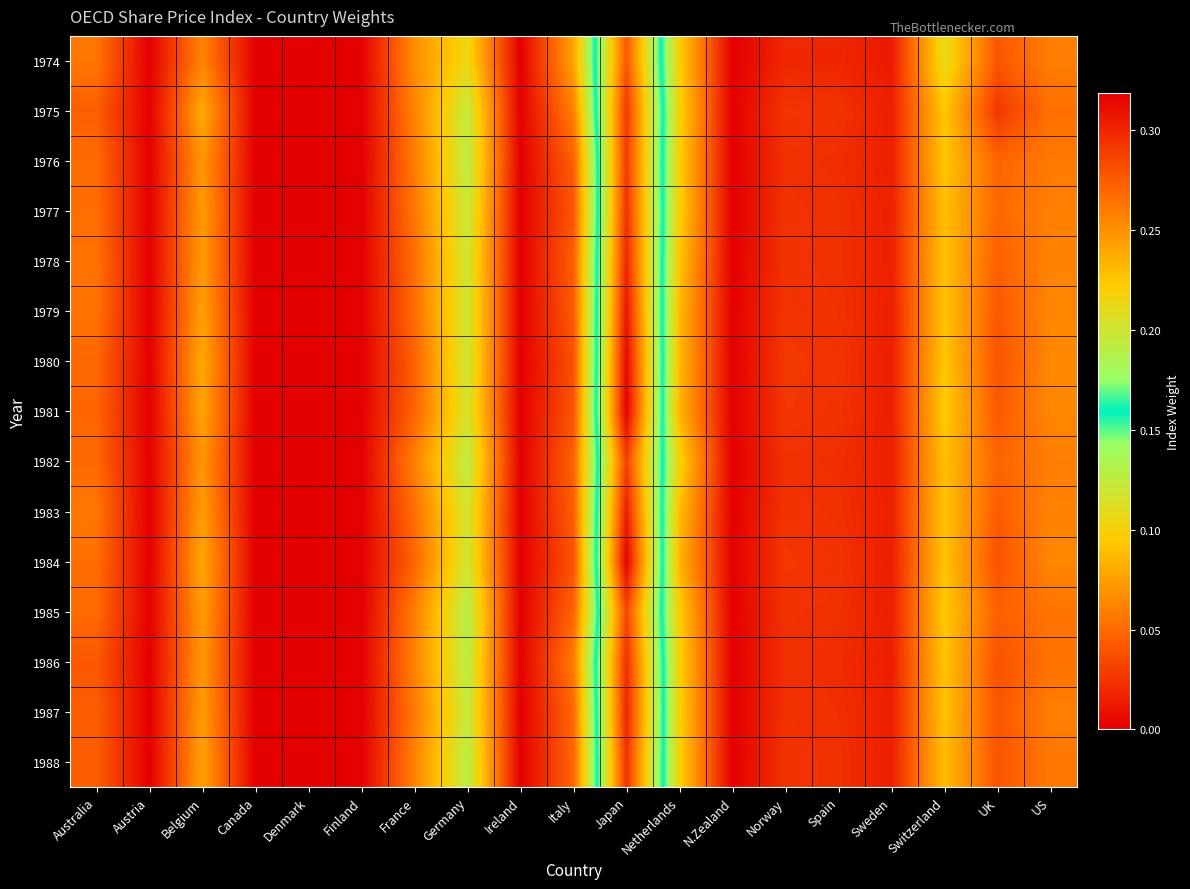

What is the total value across all series at Germany?

1.8